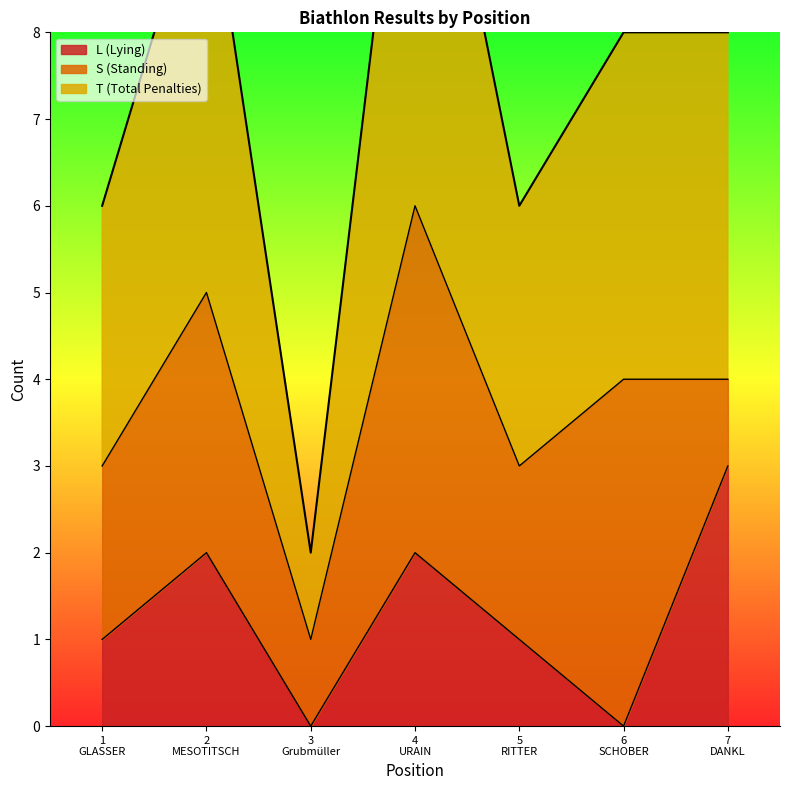

True or false: T and L cross at least once.

False